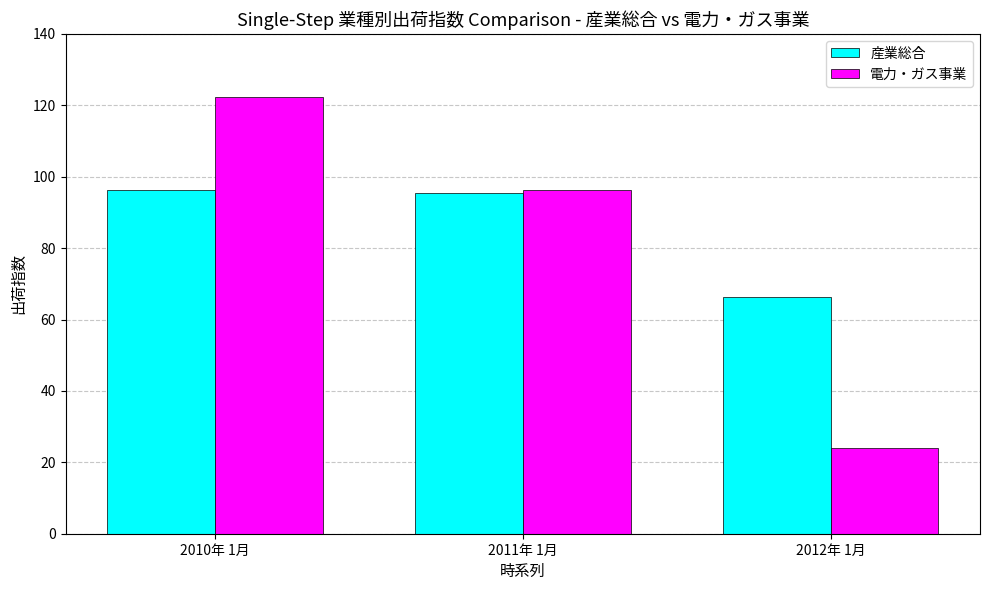

Reading left to right, extract all data points from this chart.

産業総合: 96.3	95.4	66.4
電力・ガス事業: 122.4	96.2	24.1